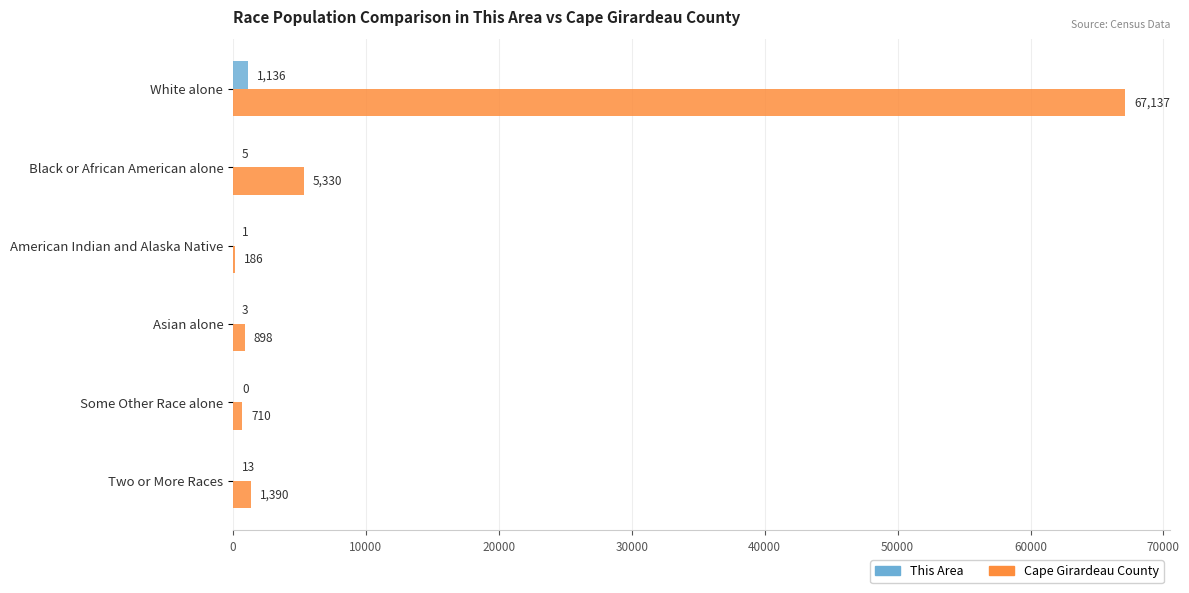

How many data points does each series have?

6